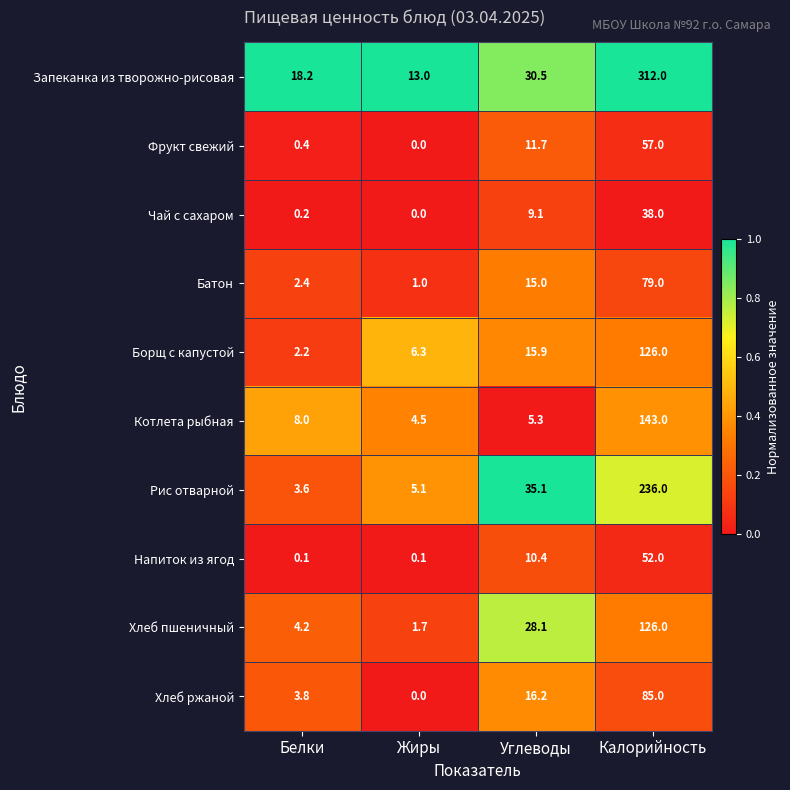

Where is Хлеб пшеничный nearest to the value 63?

Углеводы